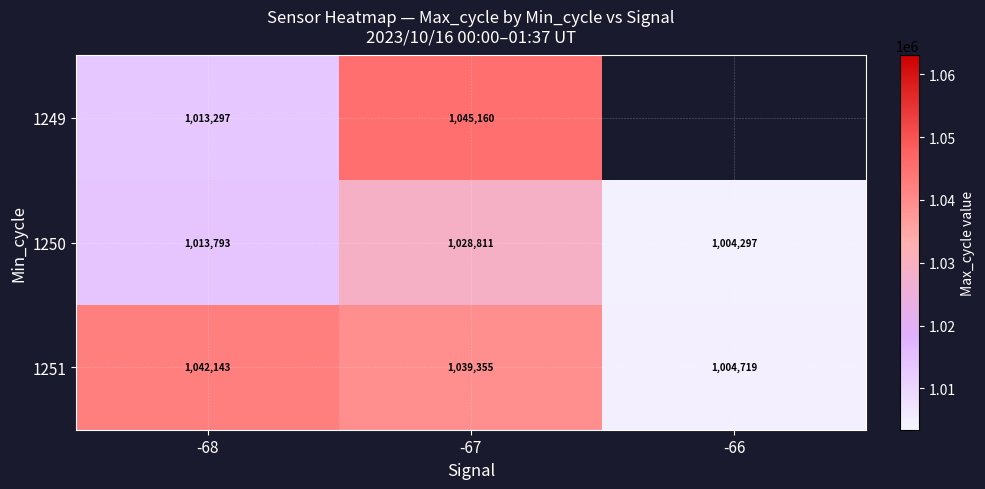

How many categories are shown in the chart?

3